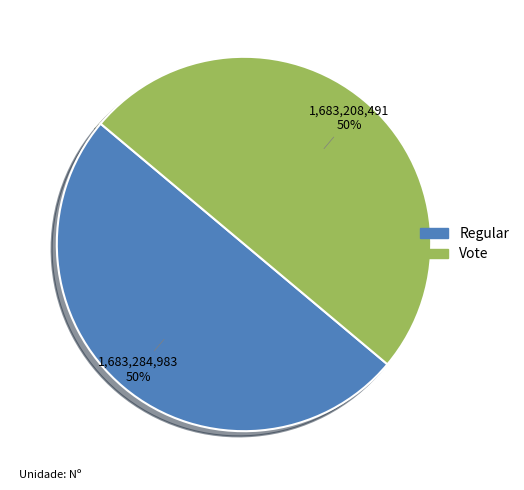

To the nearest percent, what portion does Vote represent?

50%